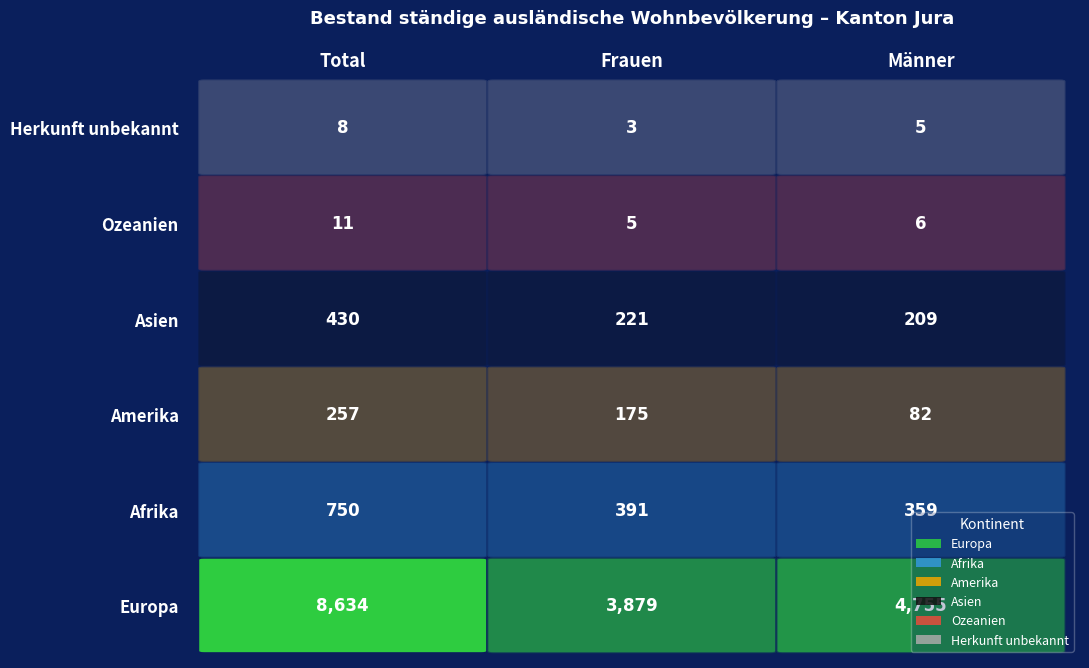

What value does the Afrika series have at 1, to the nearest 10?

390